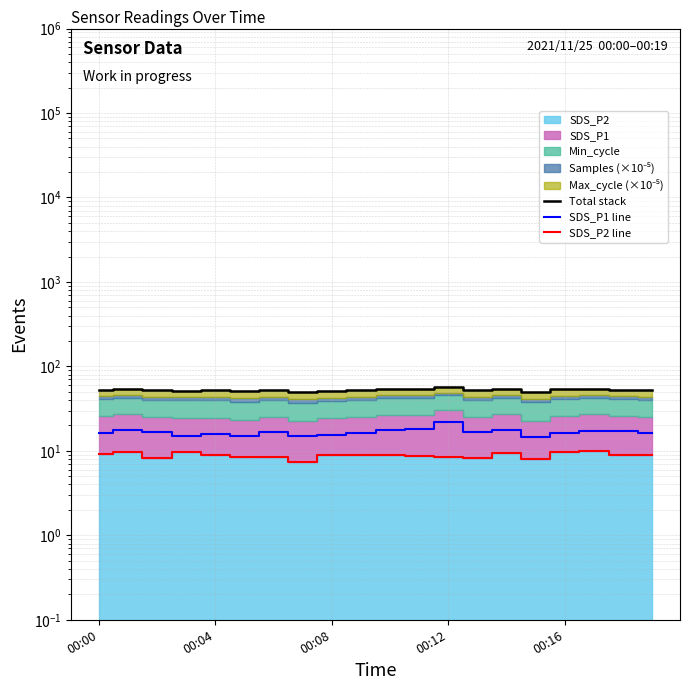

Which category has the highest value across all series?

00:12